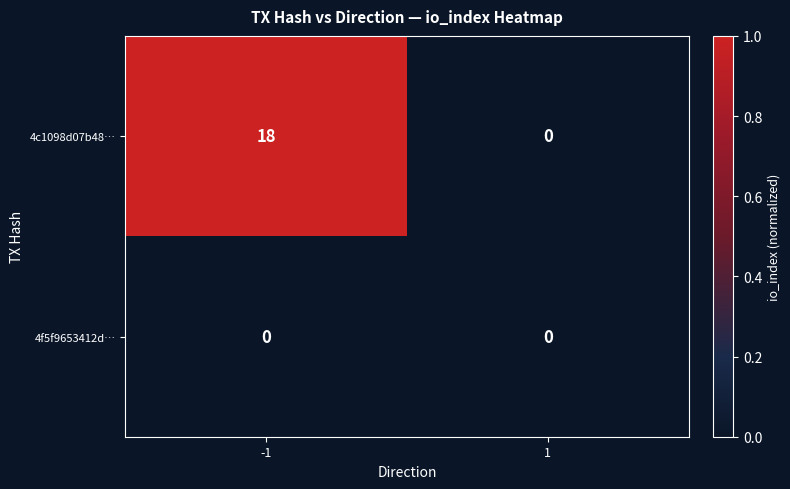

Reading right to left, transcribe all the data shown in this chart.

4c1098d07b48…: 1=0	-1=18
4f5f9653412d…: 1=0	-1=0